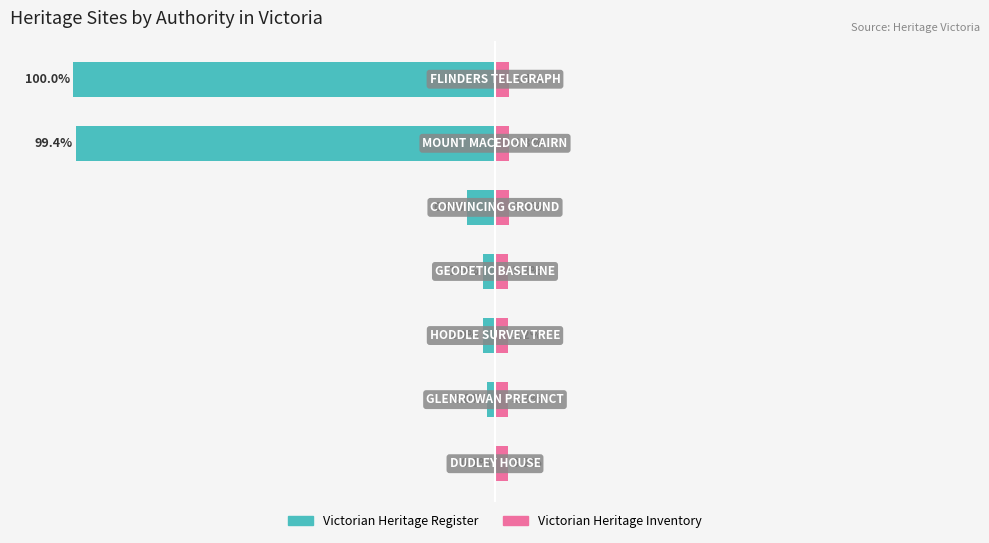

The value of Victorian Heritage Inventory at 100 is 3.3. True or false?

True